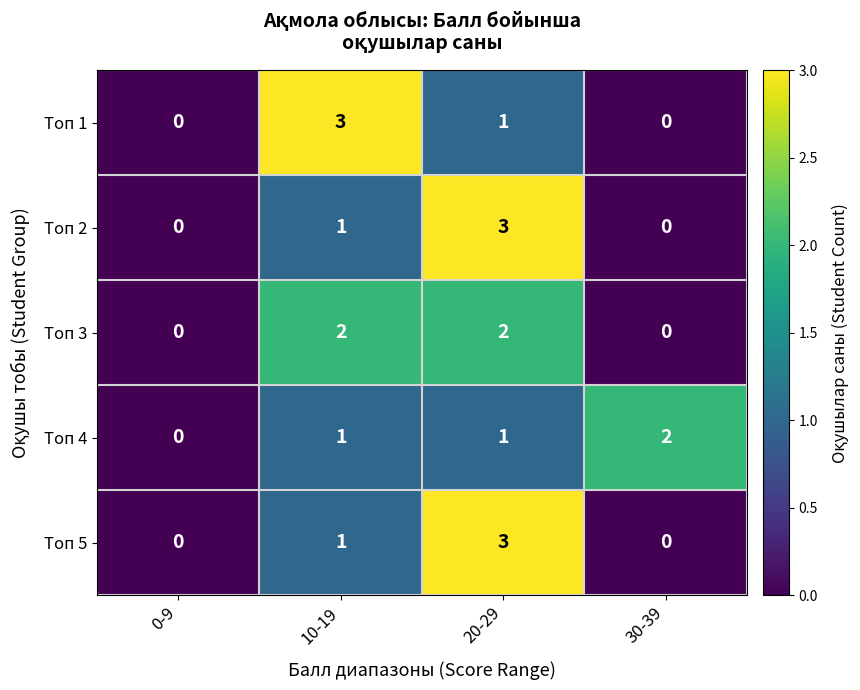

Count the Топ 3 values in the range 0 to 2.

4